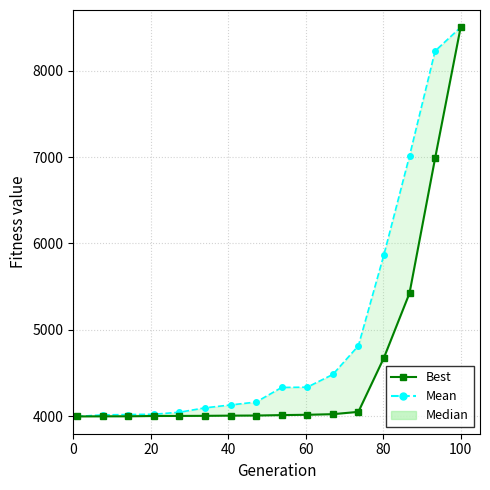

Rank the series by their average value, from lowest to highest.

Best, Mean